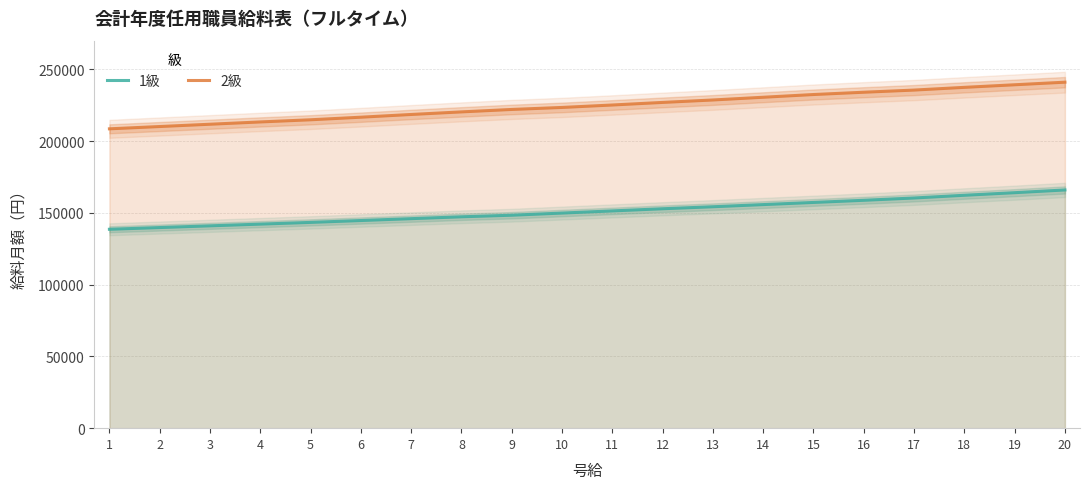

Reading left to right, transcribe all the data shown in this chart.

1級: 1=138600	2=139800	3=141000	4=142200	5=143400	6=144700	7=146000	8=147300	9=148400	10=149900	11=151400	12=152900	13=154300	14=155800	15=157300	16=158800	17=160400	18=162300	19=164100	20=166000
2級: 1=208600	2=210200	3=211800	4=213400	5=214900	6=216700	7=218600	8=220400	9=222100	10=223500	11=225200	12=227000	13=228700	14=230600	15=232500	16=234100	17=235600	18=237500	19=239300	20=241100